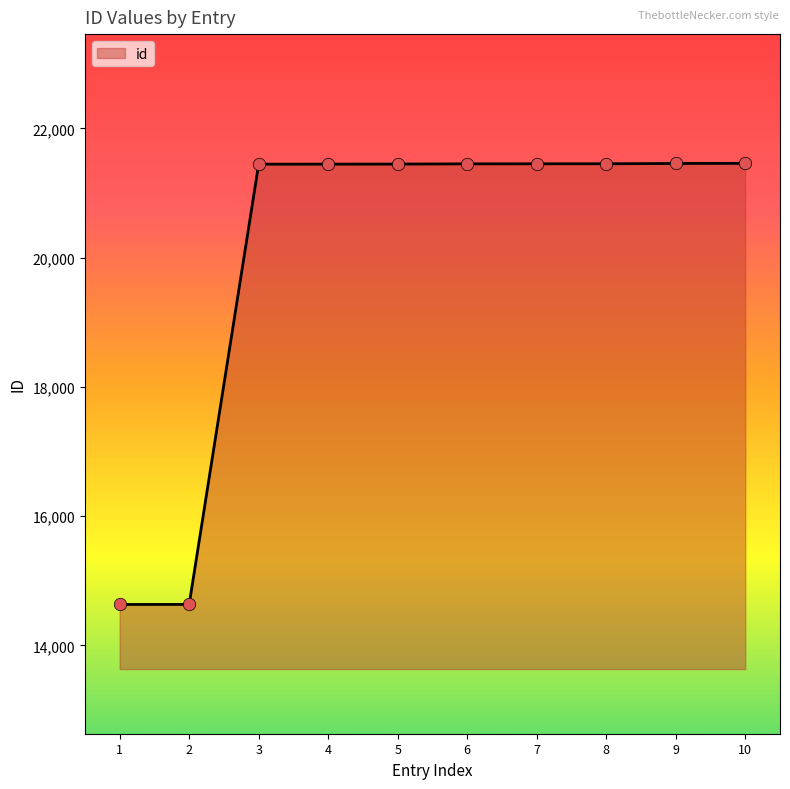

Which has a higher value, 1 or 9?

9